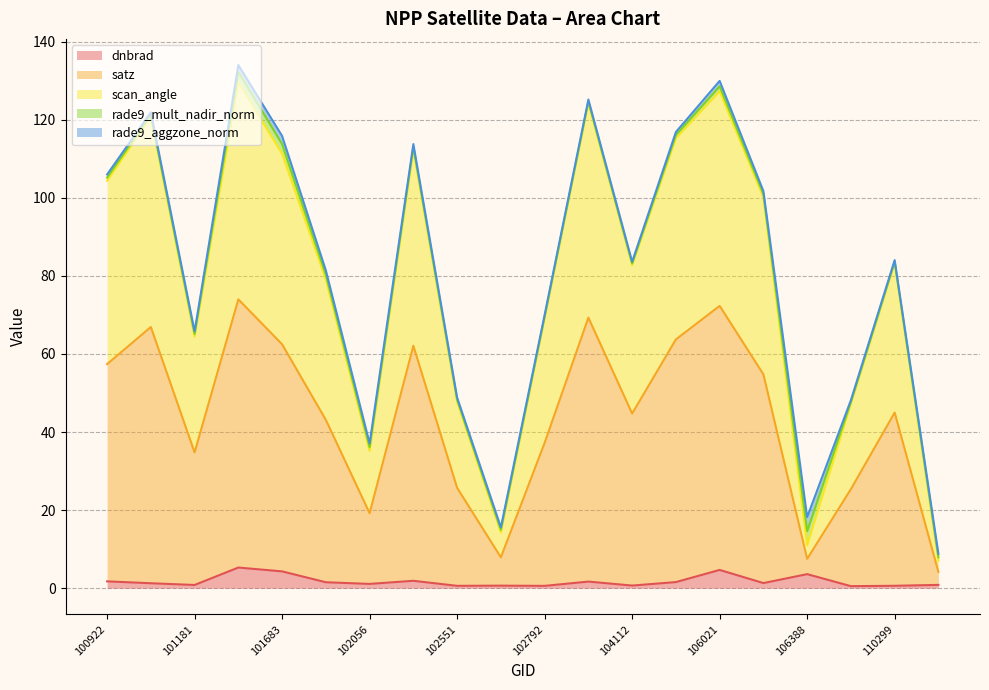

What is the difference between the second highest and minimum values in the dnbrad series?

4.2